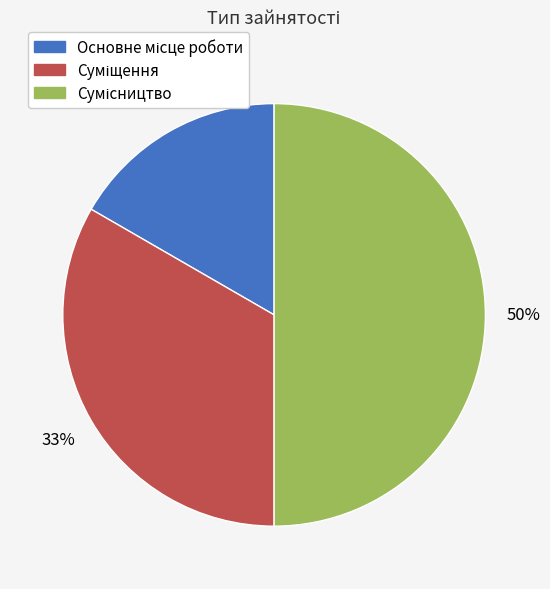

To the nearest percent, what is the difference between the largest and smallest slice percentages?

33%